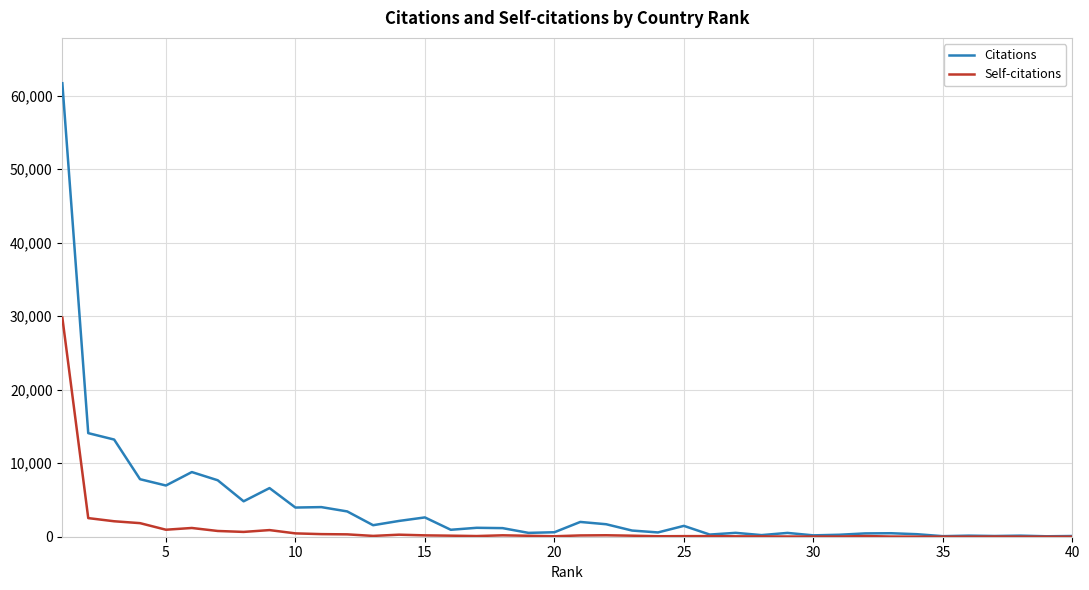

Which series has the widest spread of values?

Citations